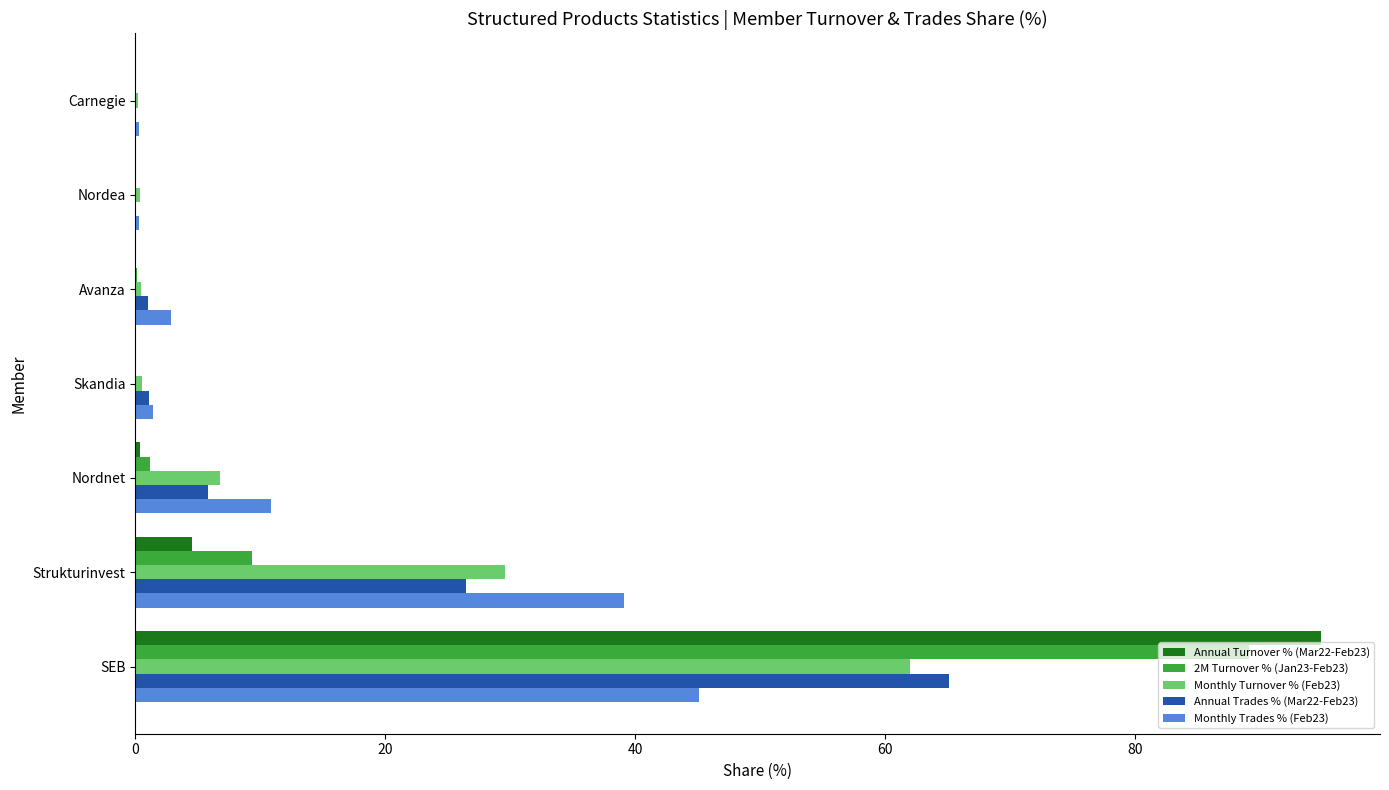

At which label is Monthly Turnover % (Feb23) closest to 31?

Strukturinvest